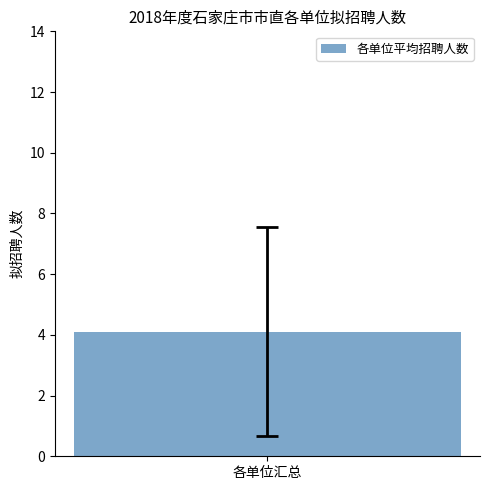

Are the bars horizontal?

No